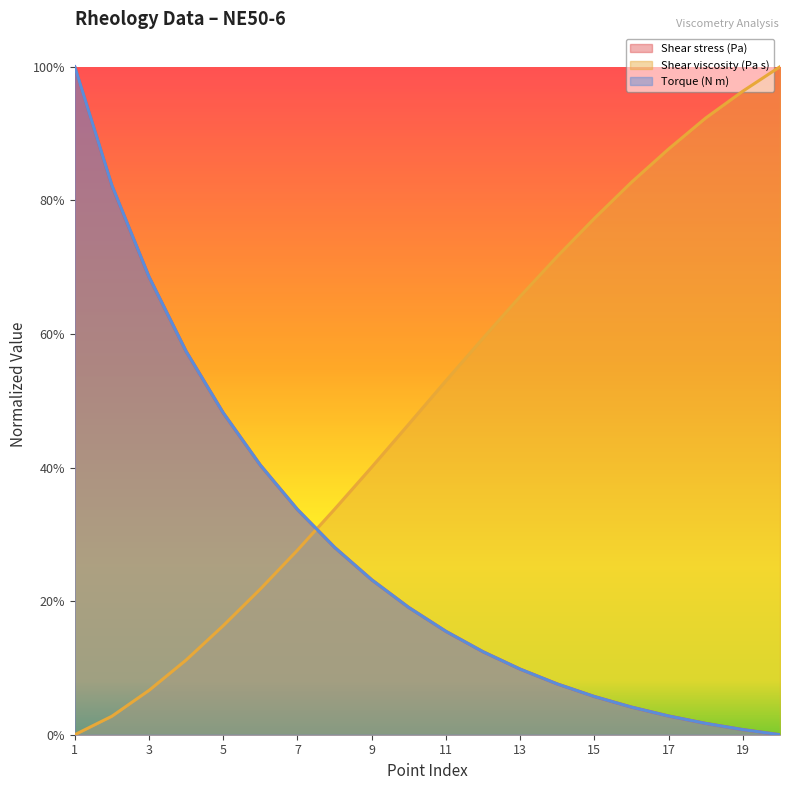

Where do Shear viscosity (Pa s) and Shear stress (Pa) first cross each other?

7 and 8